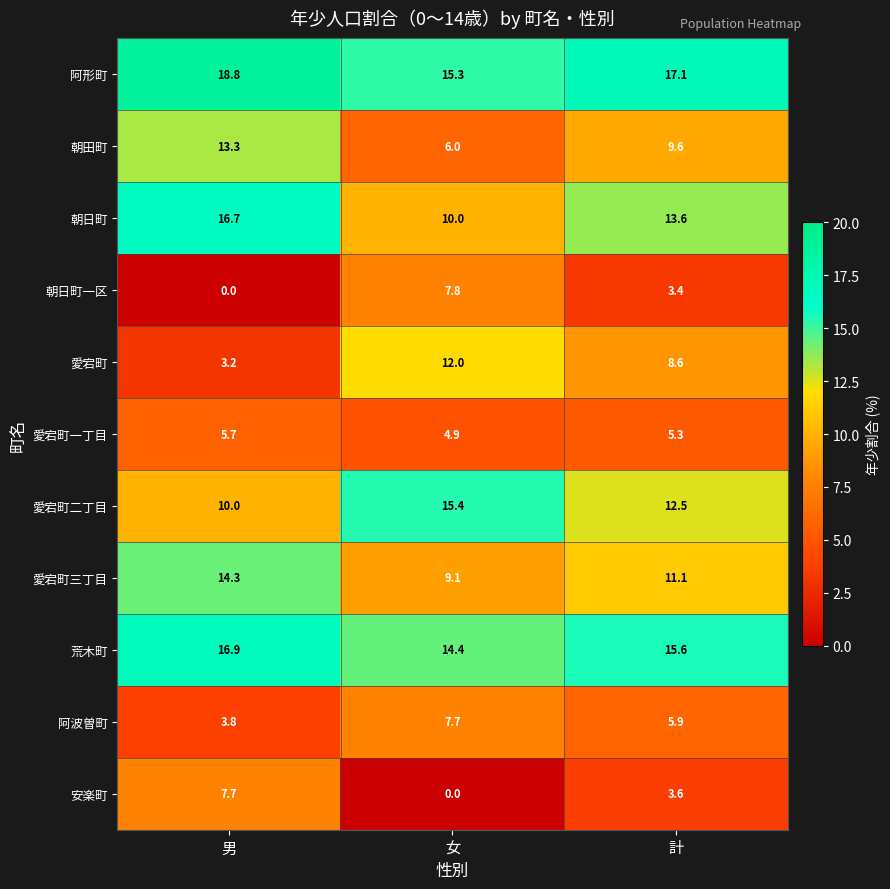

The 朝日町一区 series shows 4.7 at 男. True or false?

False